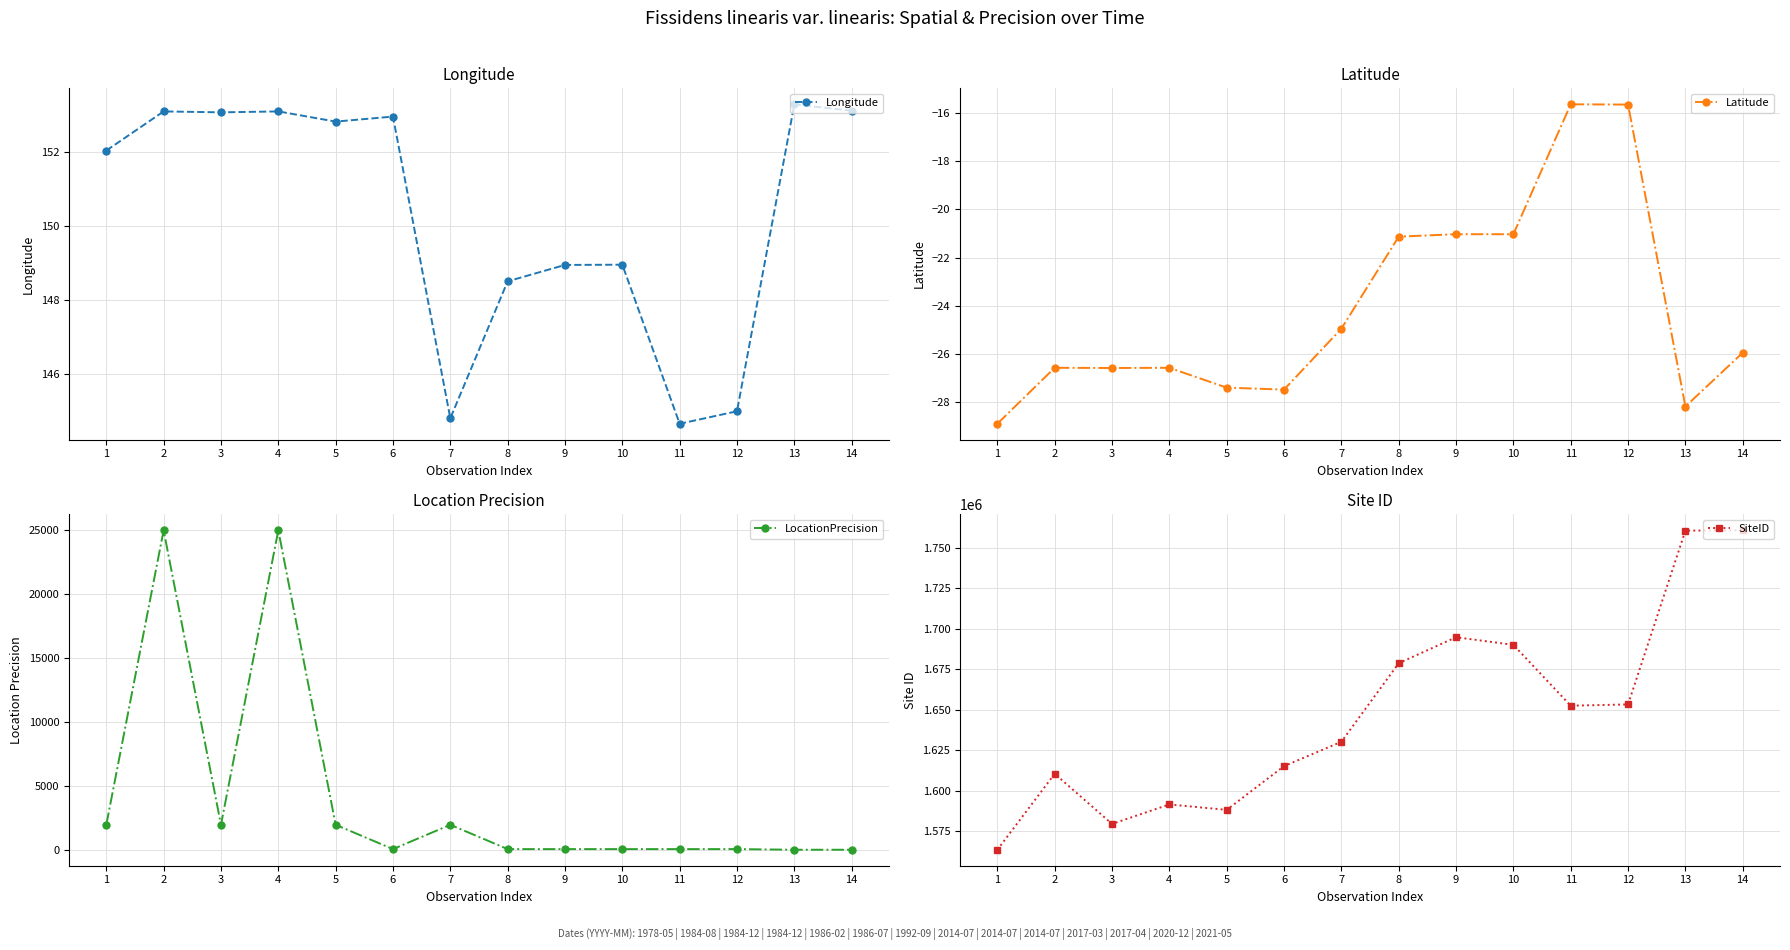

How many data points does each series have?

14